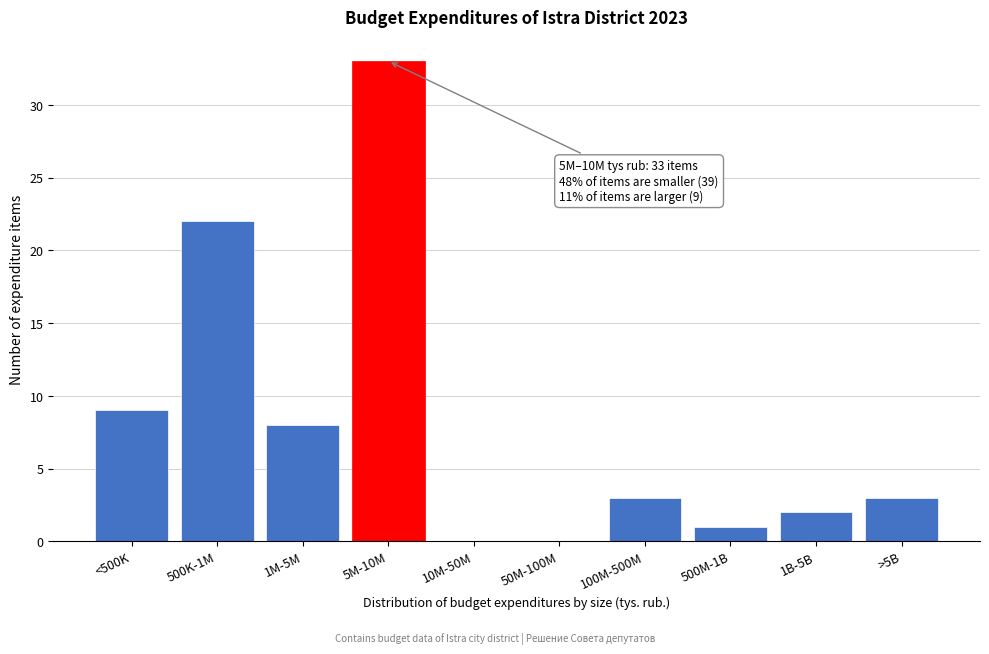

Reading left to right, what are all the values shown in this chart?

<500K=9	500K-1M=22	1M-5M=8	5M-10M=33	10M-50M=0	50M-100M=0	100M-500M=3	500M-1B=1	1B-5B=2	>5B=3